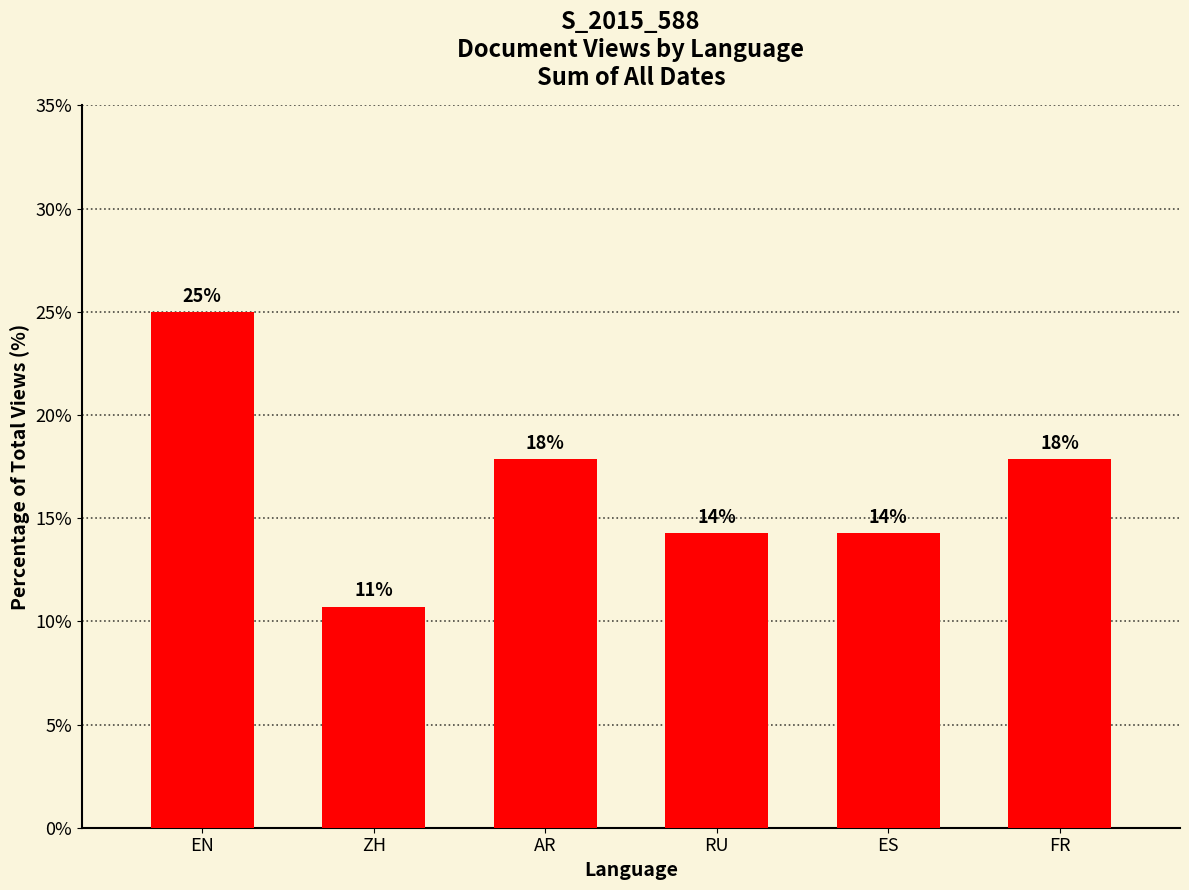

Does the chart contain stacked bars?

No